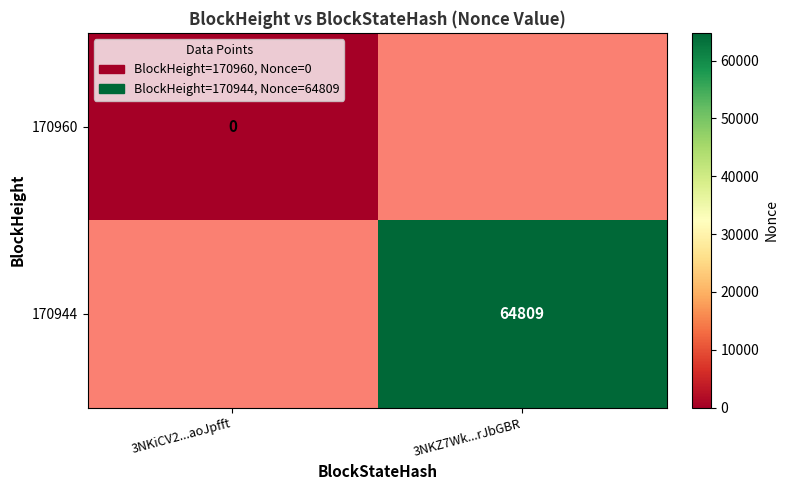

The value of 170944 at 3NKZ7Wk...rJbGBR is 64809. True or false?

True